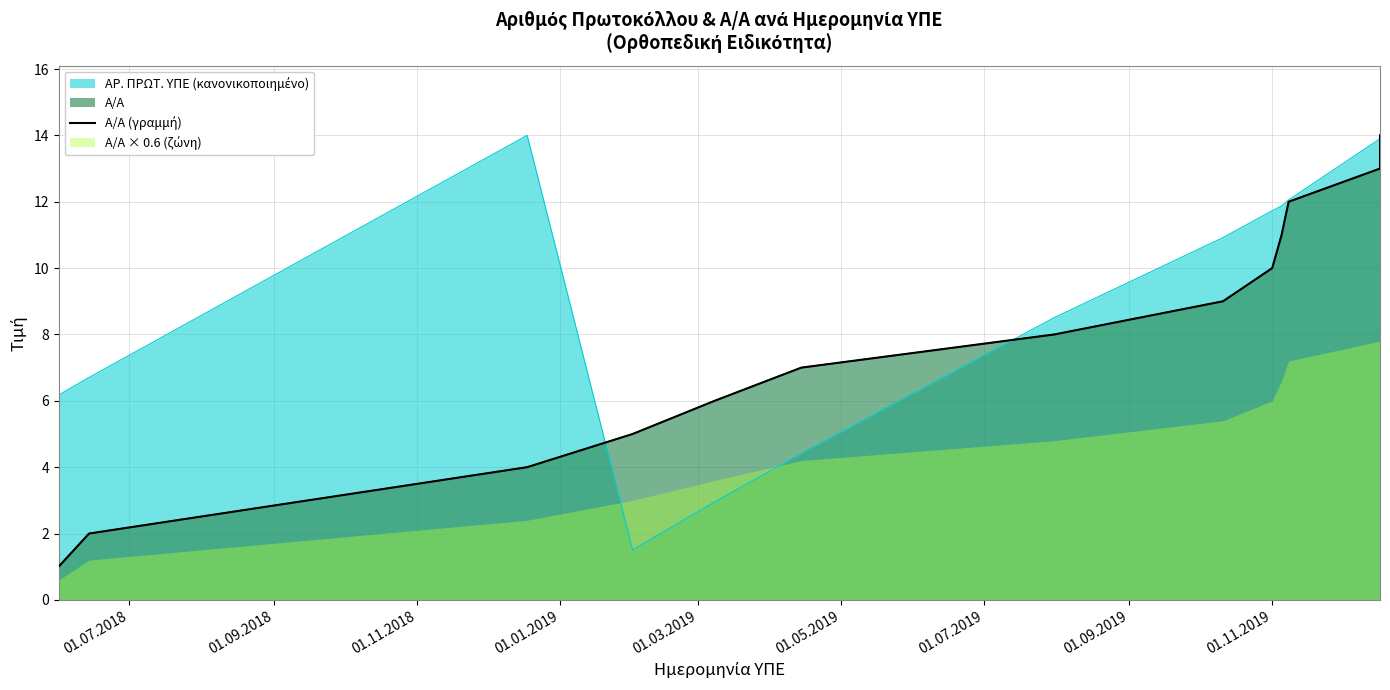

Which label corresponds to the smallest value in the chart?

01.07.2018